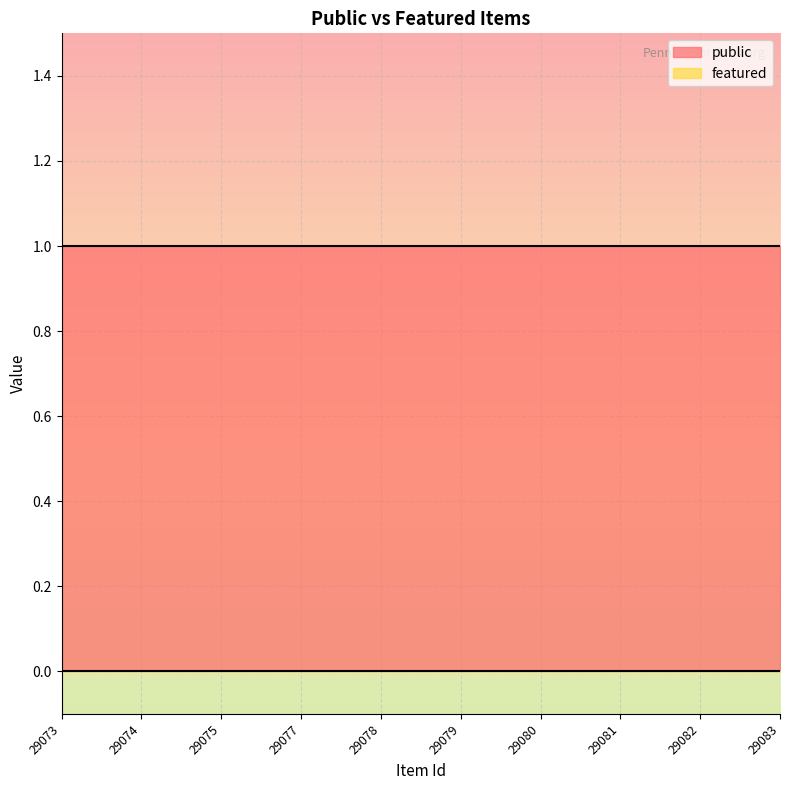

What is the value of the public point at the 3rd from the left?

1